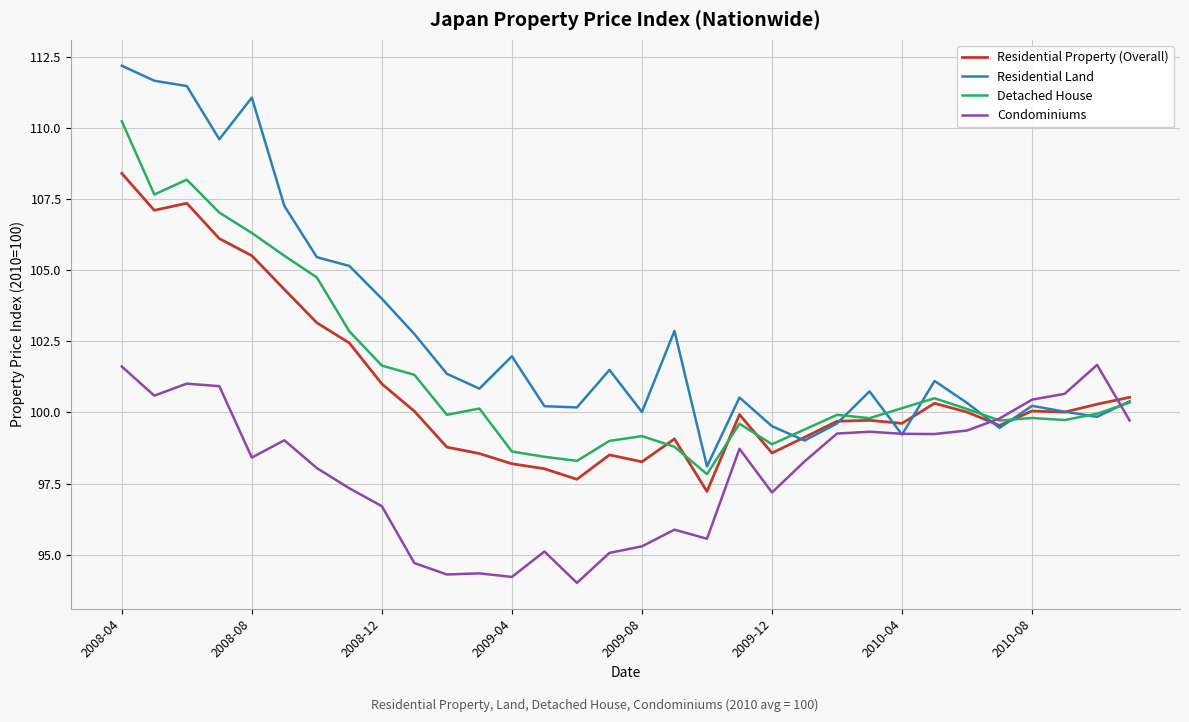

True or false: Residential Property (Overall) and Detached House intersect in this chart.

True